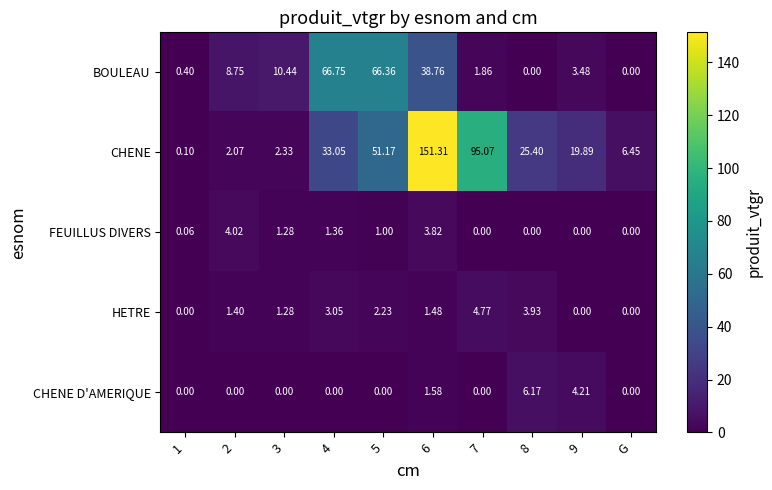

Between 1 and G, which series saw the biggest shift?

CHENE